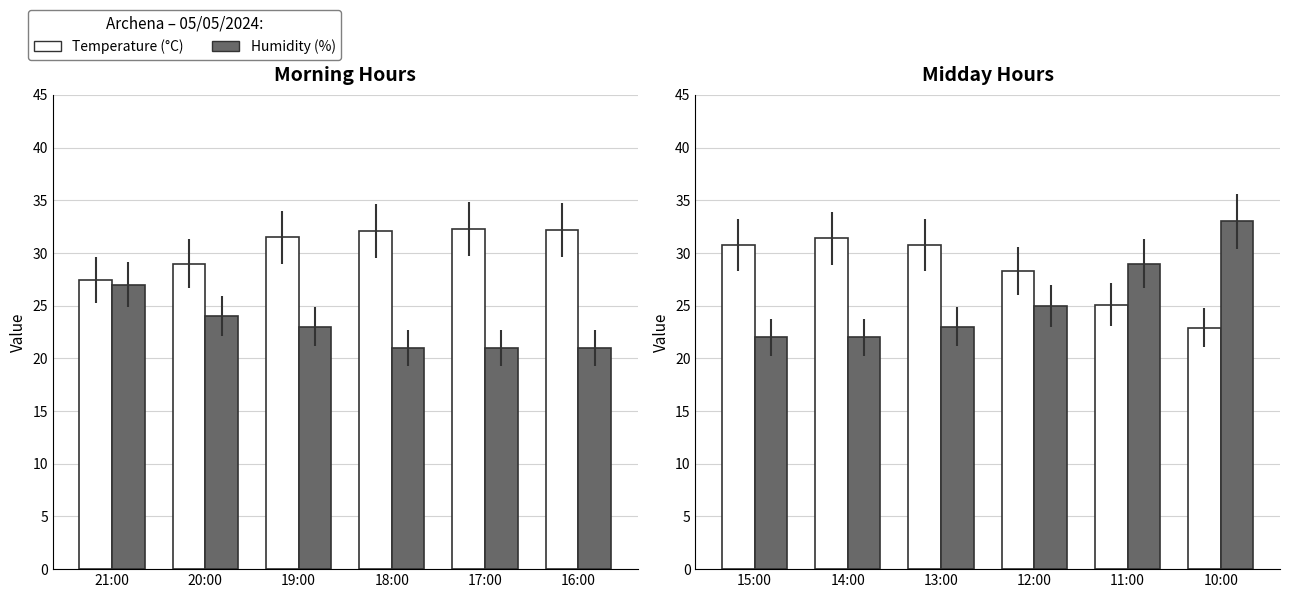

Is it true that Humidity (%) equals 23.0 at 13:00?

True